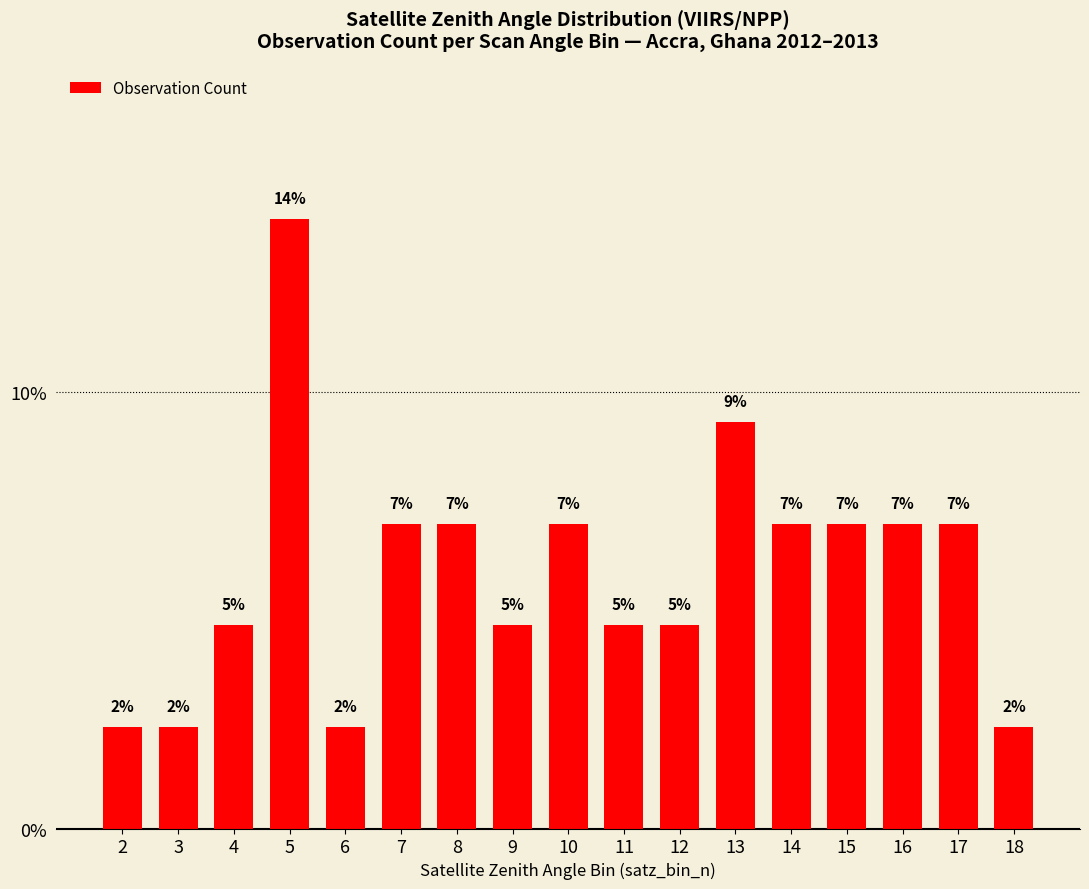

How many bars are there in total?

17